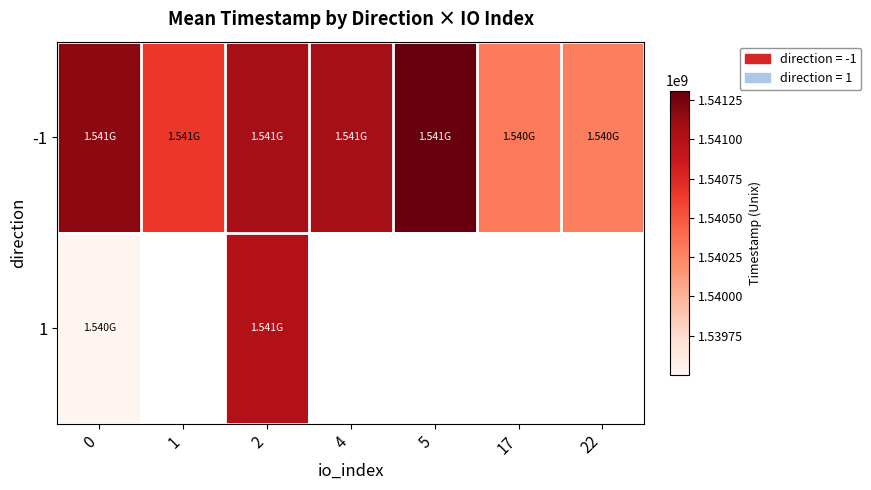

How many values in the -1 series exceed 1541077267?

2